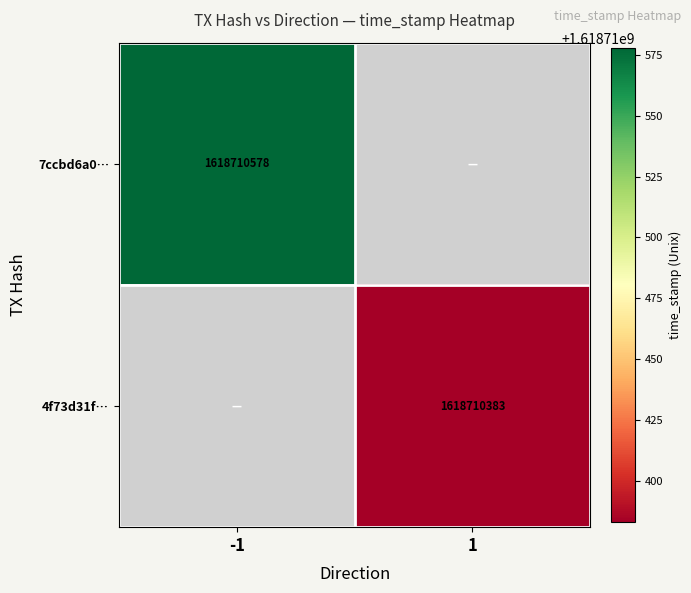

Which category has the highest value across all series?

-1